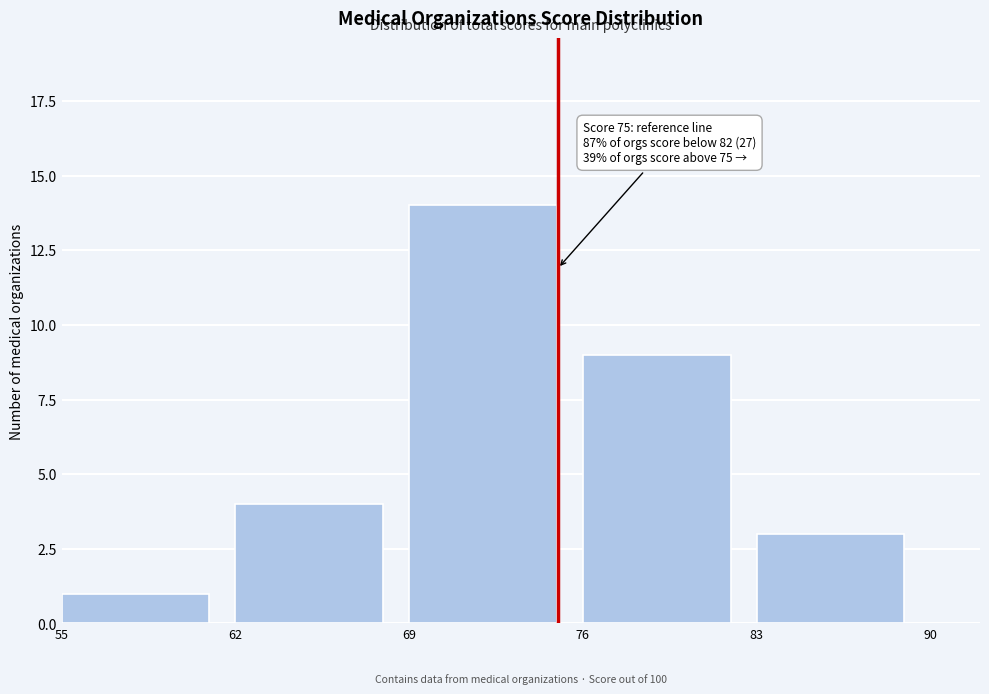

Over which range of the x-axis is the bar tallest?

69 to 76